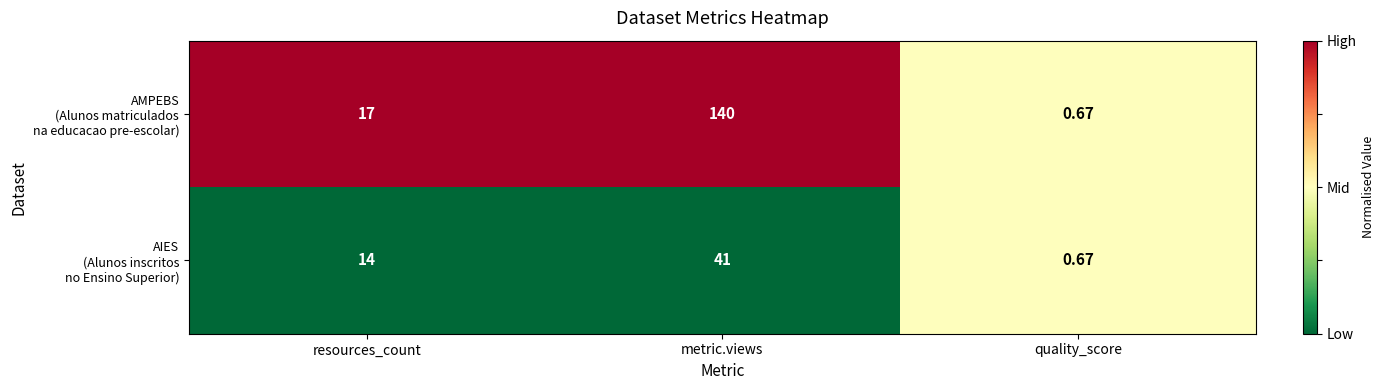

At which category is the sum across all series the highest?

metric.views